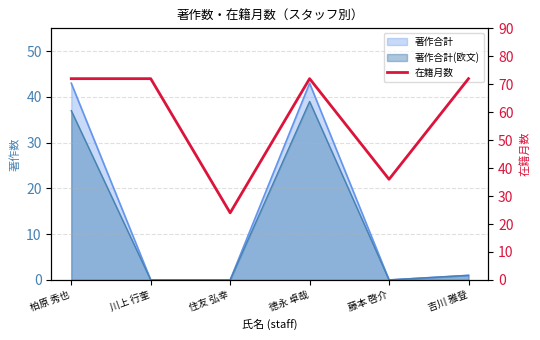

The chart shows a value of 10 at 住友 弘幸. True or false?

False